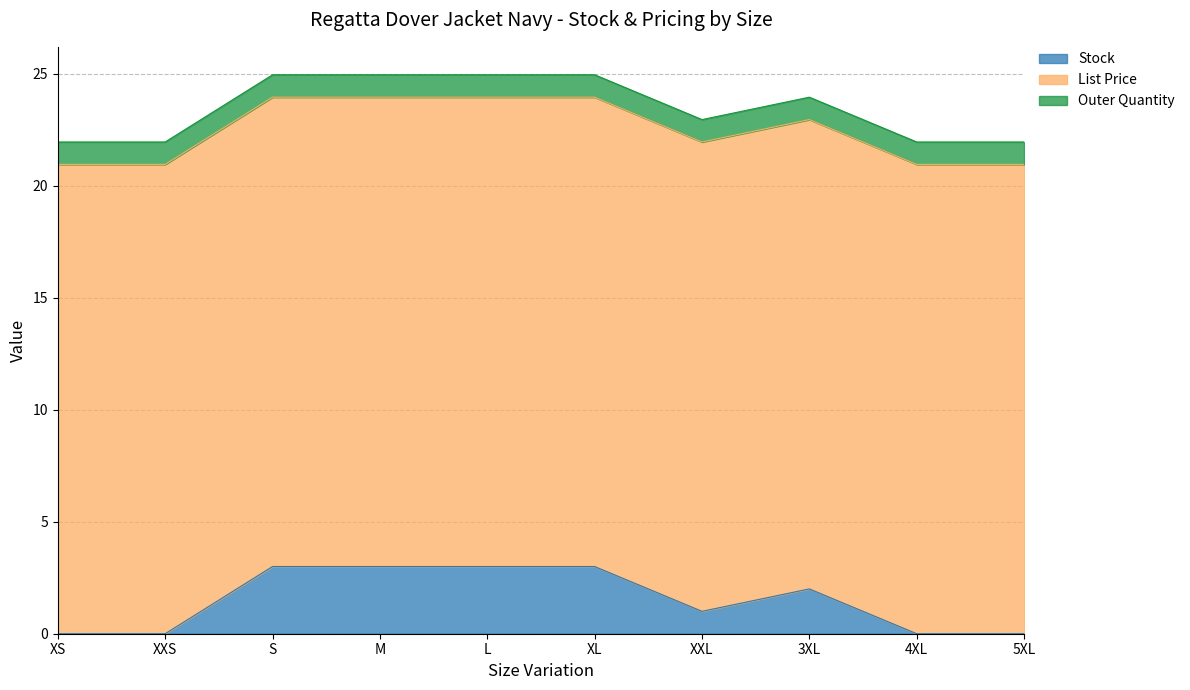

How many interior local valleys does the Stock series have?

1